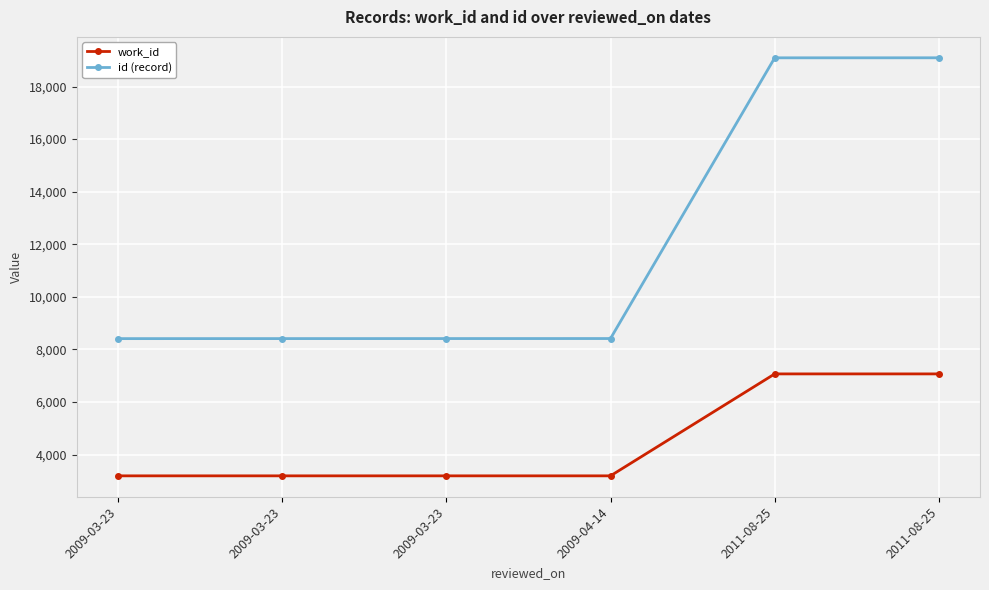

Which series has the widest spread of values?

id (record)